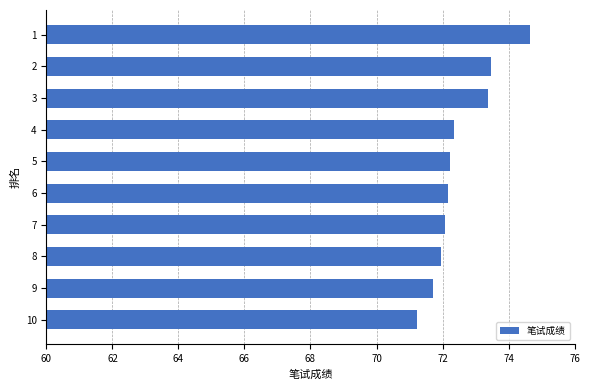

What is the value of the 5th bar from the top?

72.2